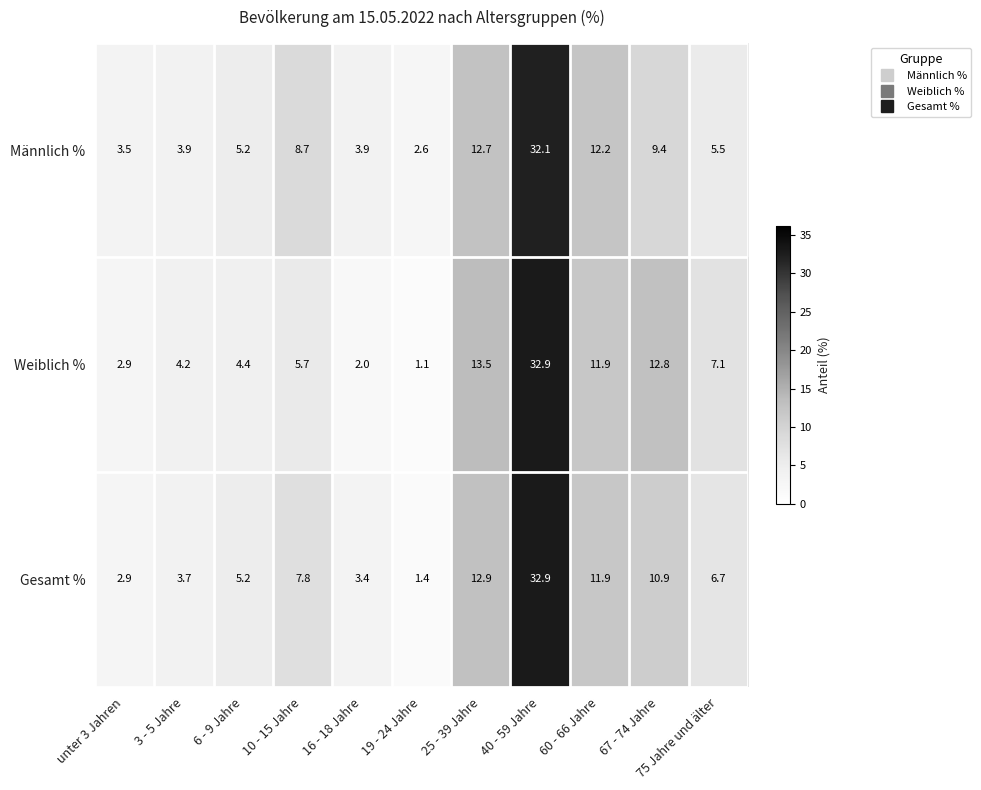

Where is Gesamt % nearest to the value 17?

25 - 39 Jahre